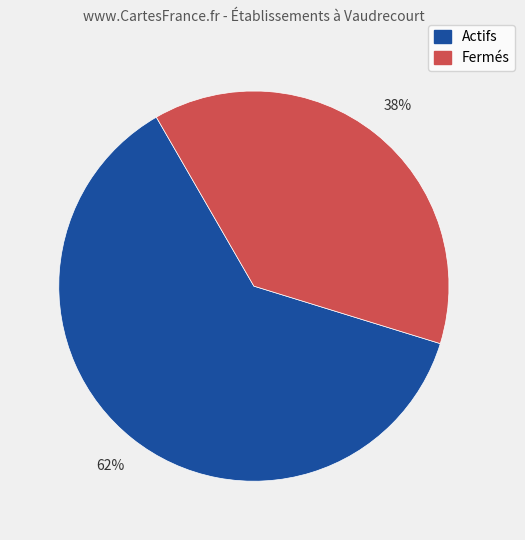

To the nearest percent, what is the average slice percentage?

50%